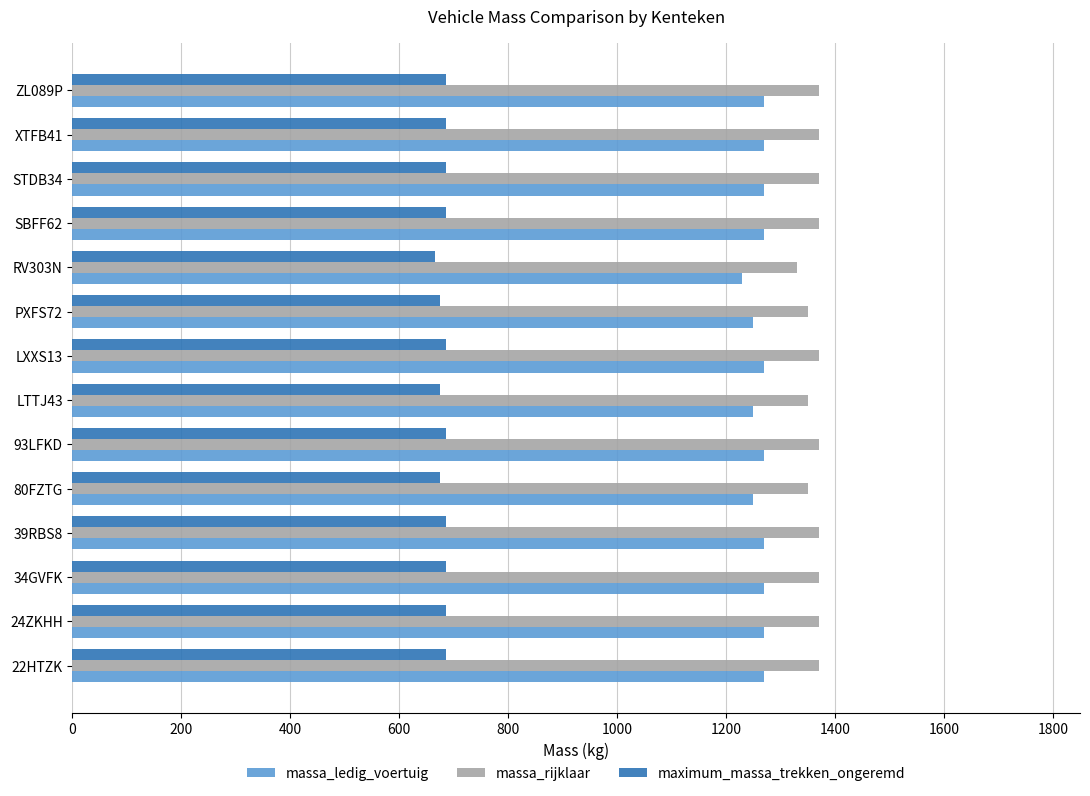

List the series in order of their peak value, highest first.

massa_rijklaar, massa_ledig_voertuig, maximum_massa_trekken_ongeremd